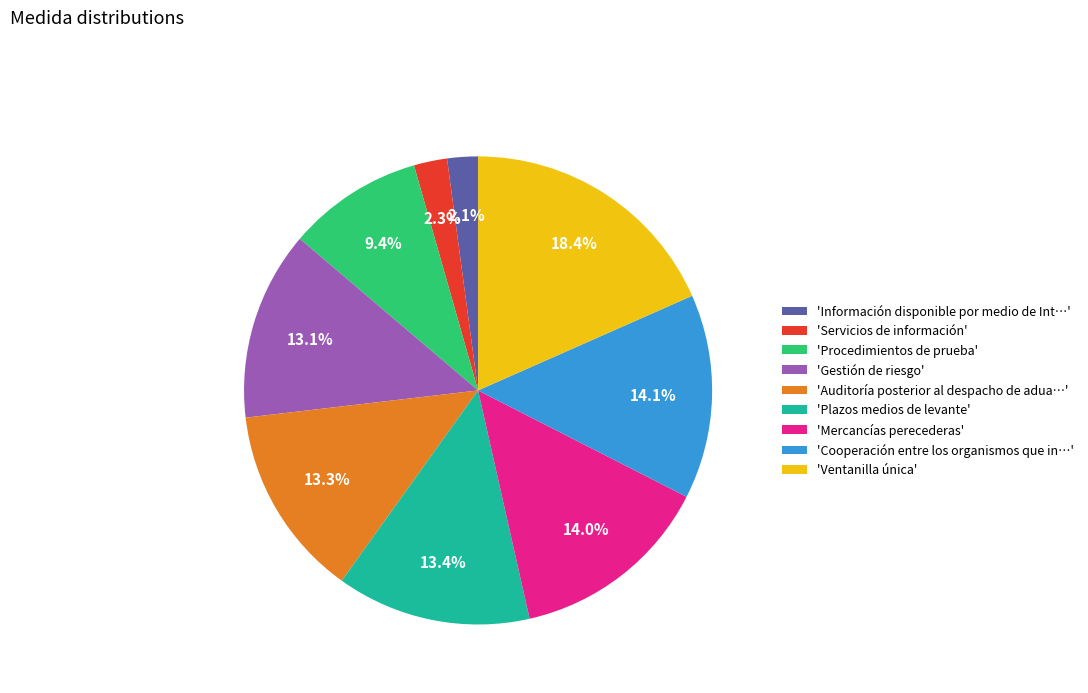

Which slice is the largest?

'Ventanilla única'